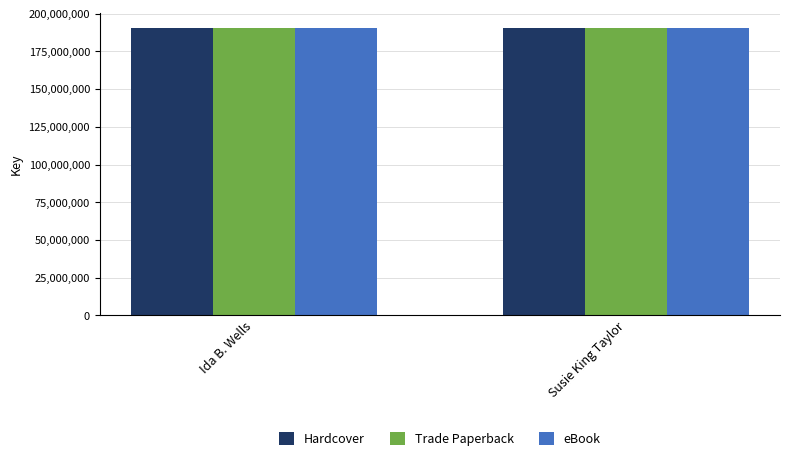

What is the difference between the Hardcover values at Ida B. Wells and Susie King Taylor?

9433